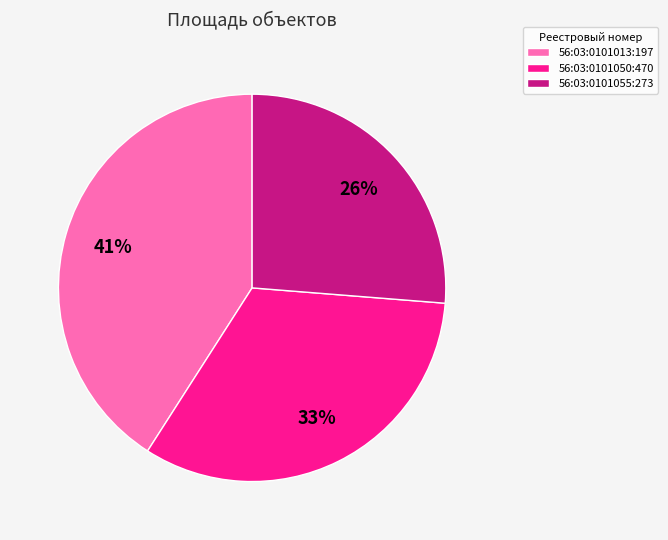

How many segments does this pie chart have?

3